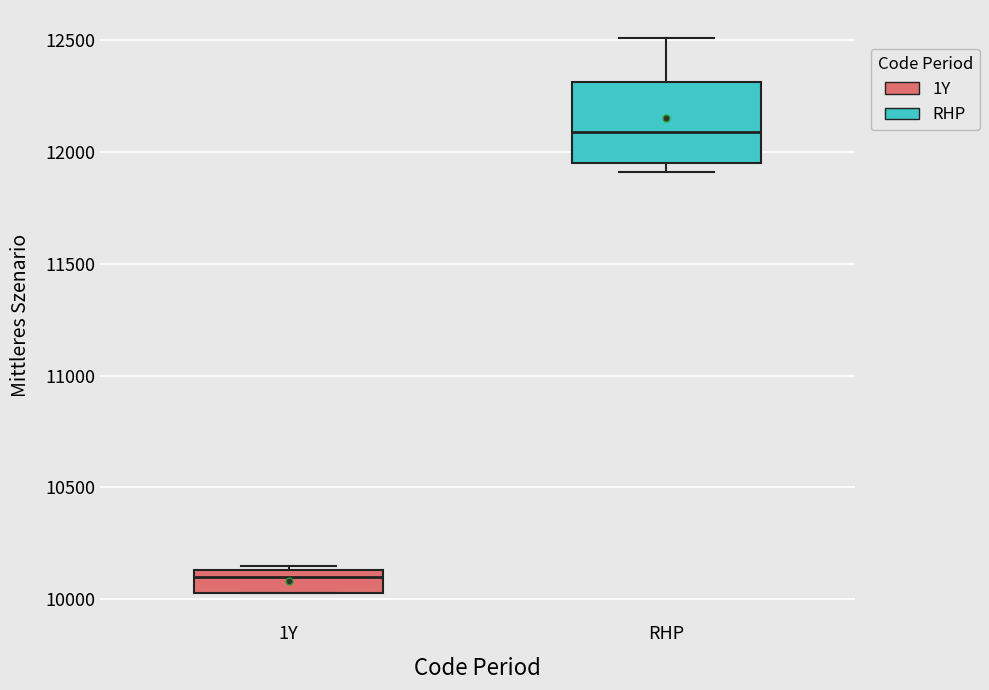

Comparing the boxes themselves (not the whiskers), which one is the tallest?

RHP